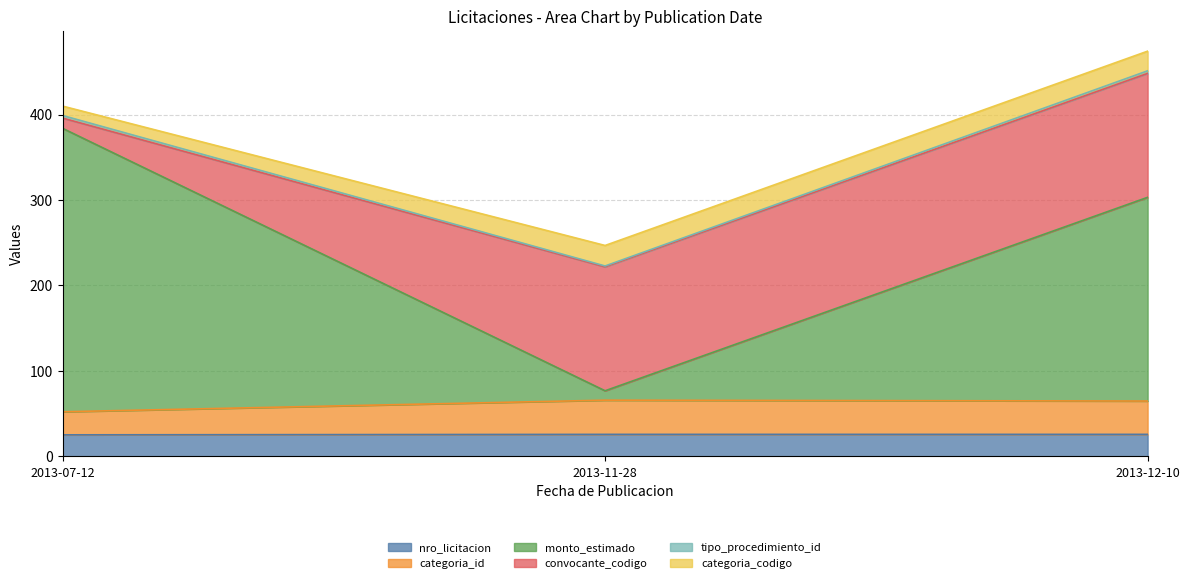

At which category is the sum across all series the highest?

2013-12-10